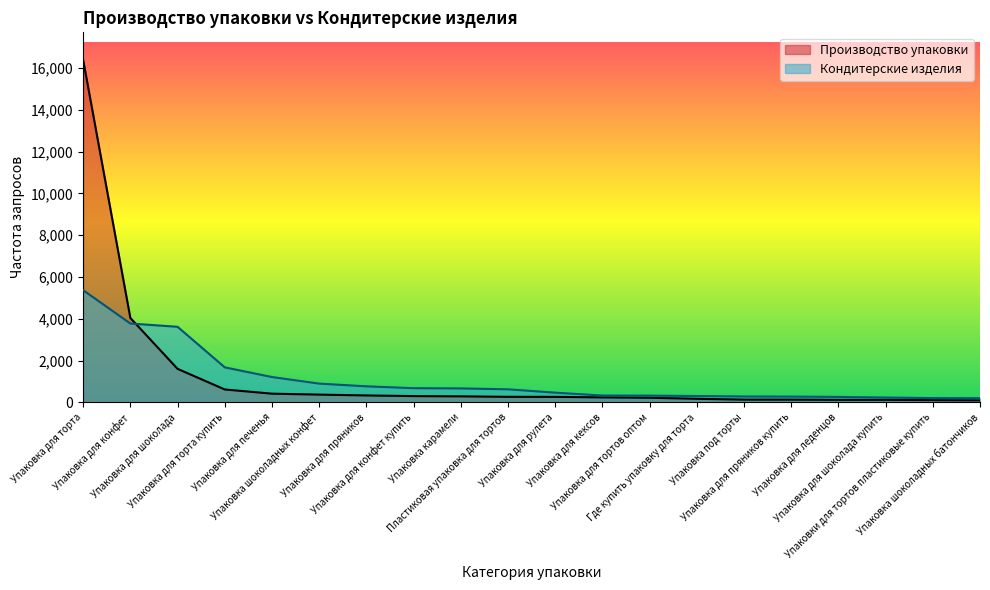

Which series ends up on top after the final intersection of Кондитерские изделия and Производство упаковки?

Кондитерские изделия